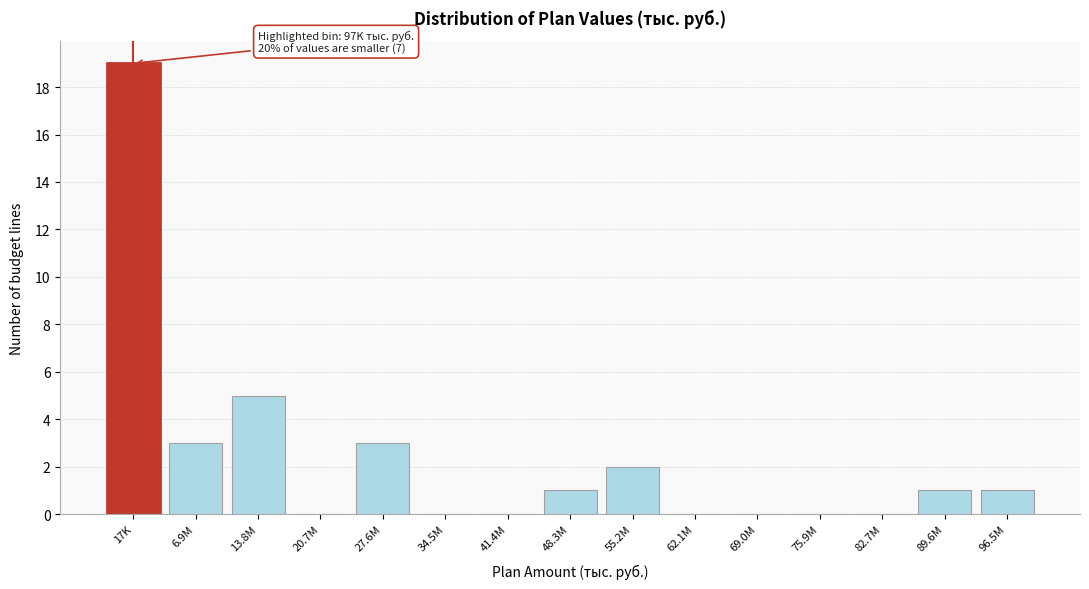

Reading right to left, list all the values displayed in this chart.

96.5M=1	89.6M=1	82.7M=0	75.9M=0	69.0M=0	62.1M=0	55.2M=2	48.3M=1	41.4M=0	34.5M=0	27.6M=3	20.7M=0	13.8M=5	6.9M=3	17K=19